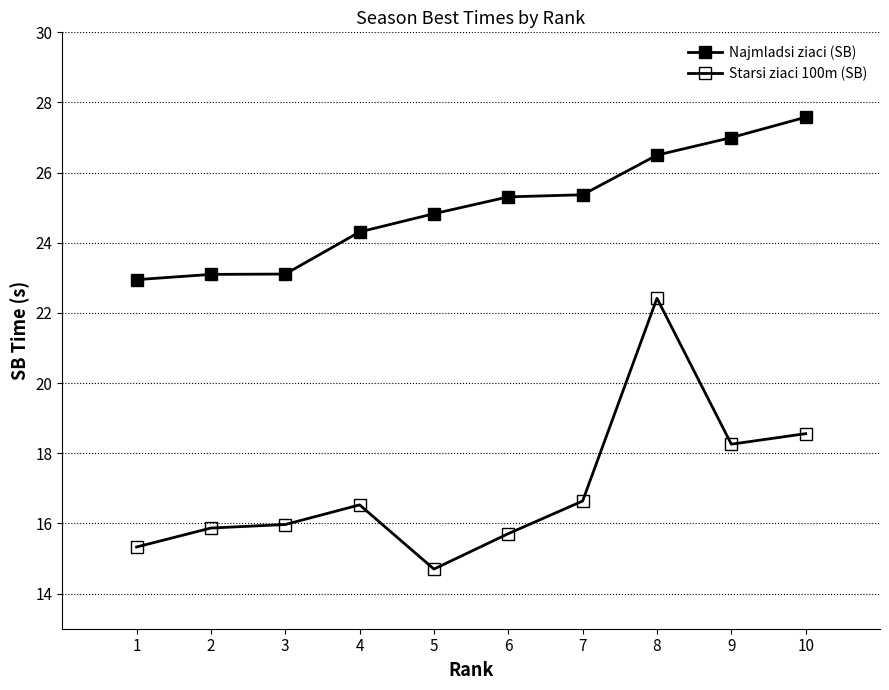

At which category does the chart reach its minimum across all series?

5